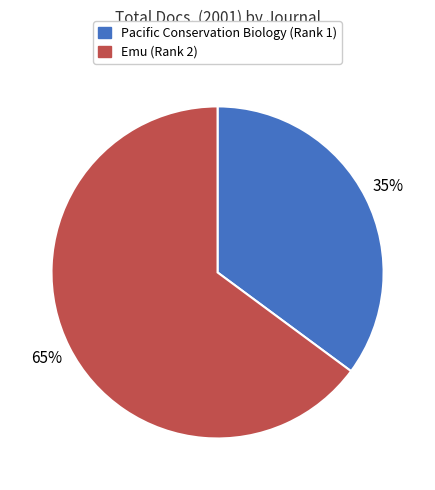

Which category has the biggest portion of the pie?

Emu (Rank 2)